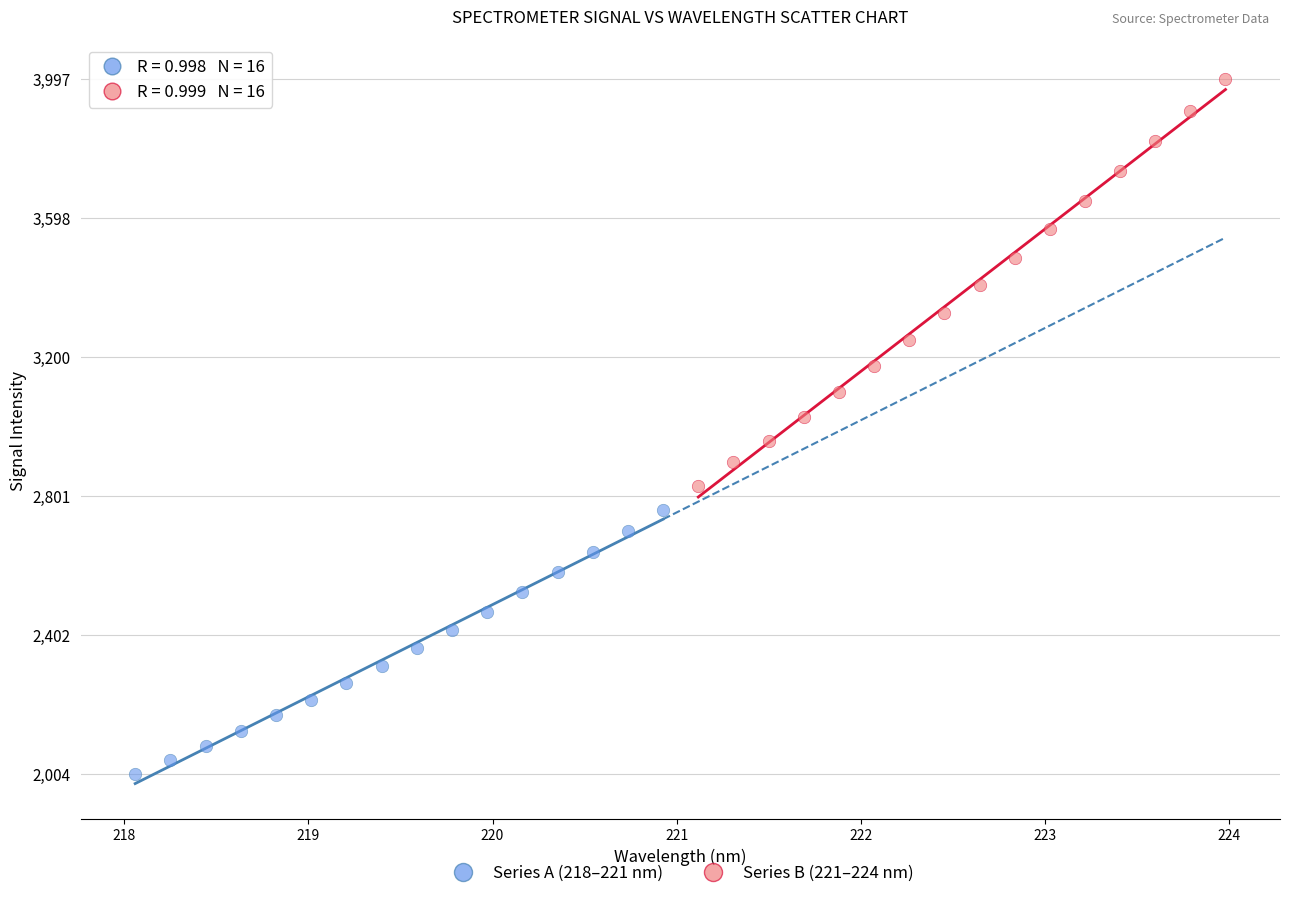

Which series reaches the minimum Y coordinate?

Series A (218–221 nm)